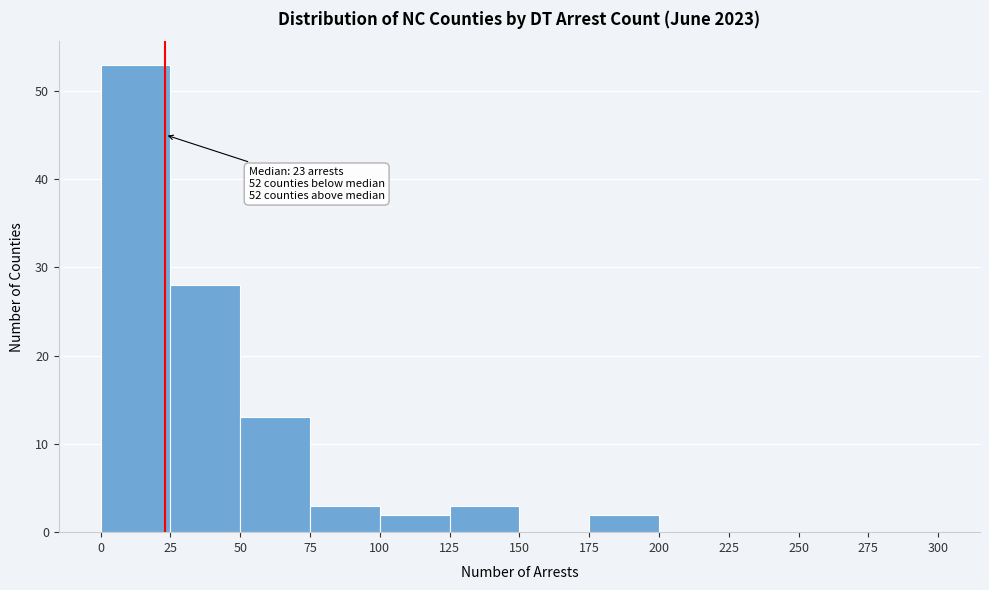

Which range on the x-axis has the tallest bar?

0 to 25